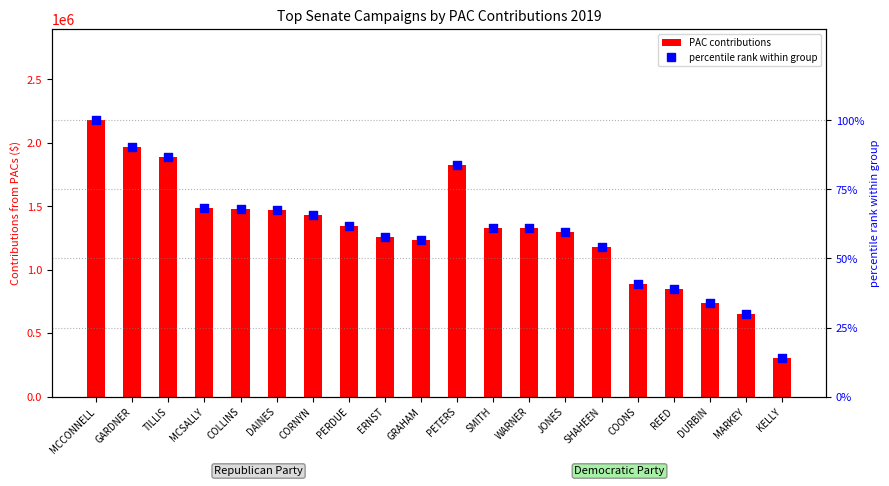

Which series reaches the maximum Y coordinate?

Republican Party